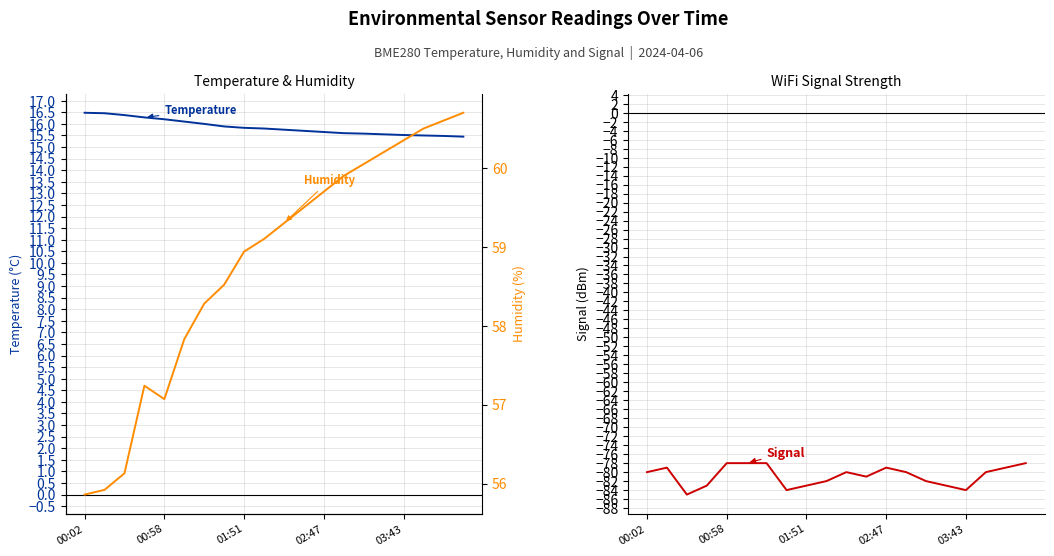

What is the highest value of the BME280_temperature series?

16.5